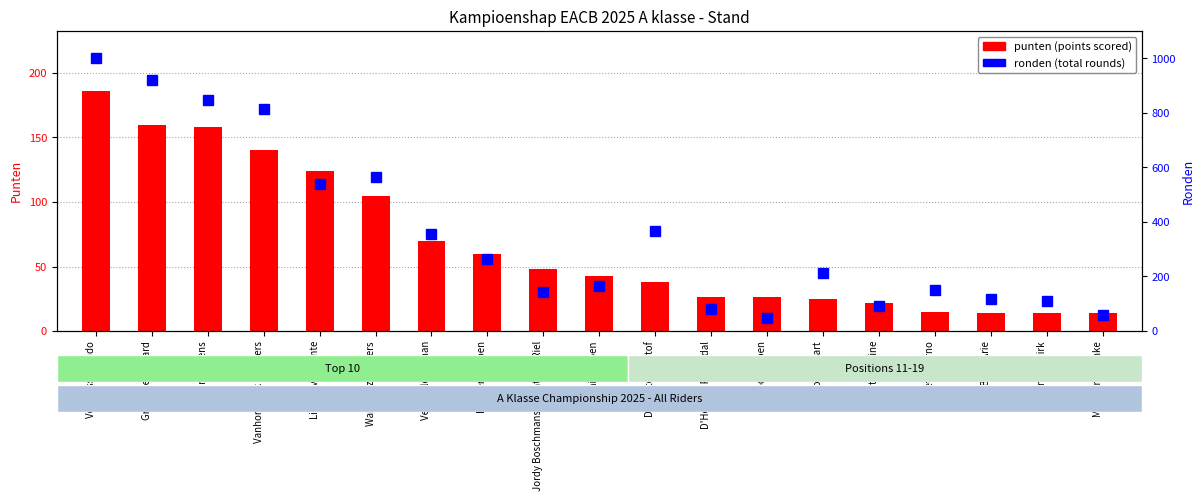

True or false: punten (points) has a value of 15 at Peeters Arno.

True